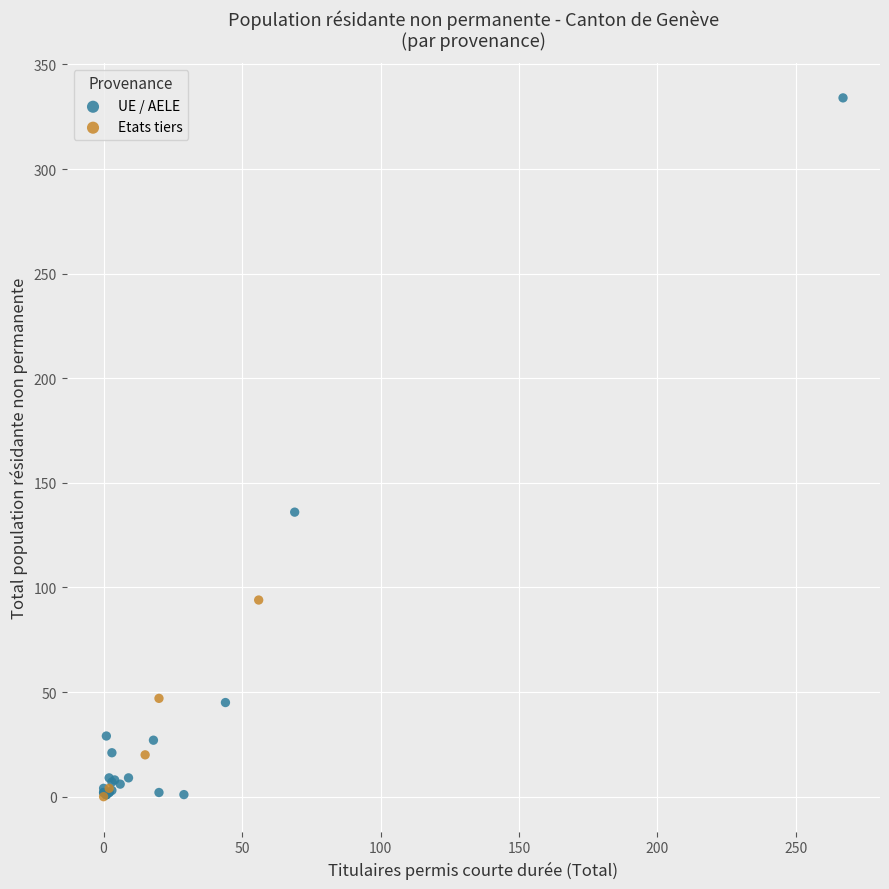

What are all the series names shown in the legend?

UE / AELE, Etats tiers